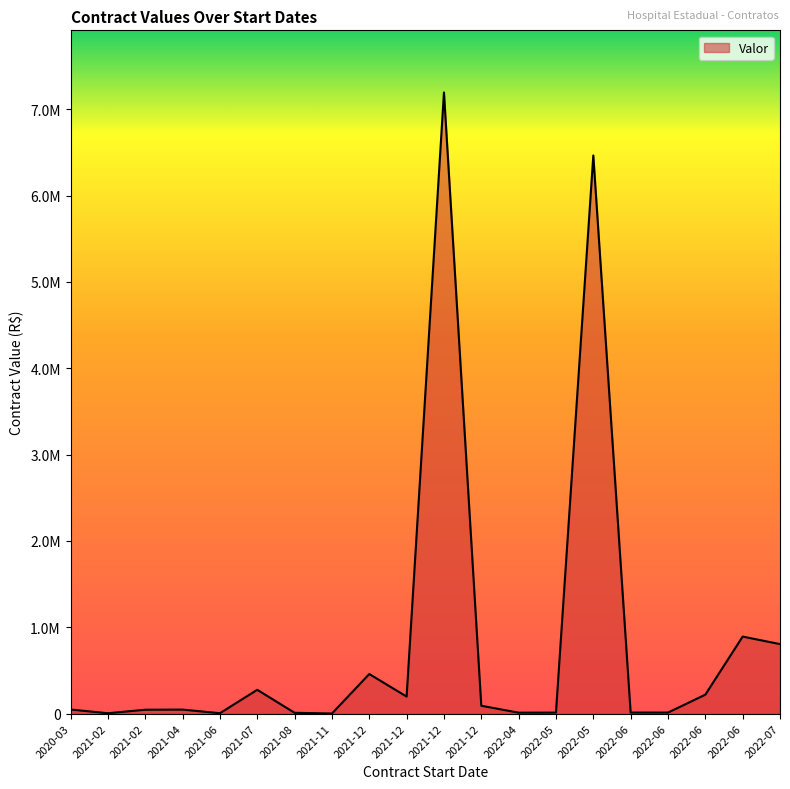

What is the change in value from 2021-11 to 2022-06?

+10791.4